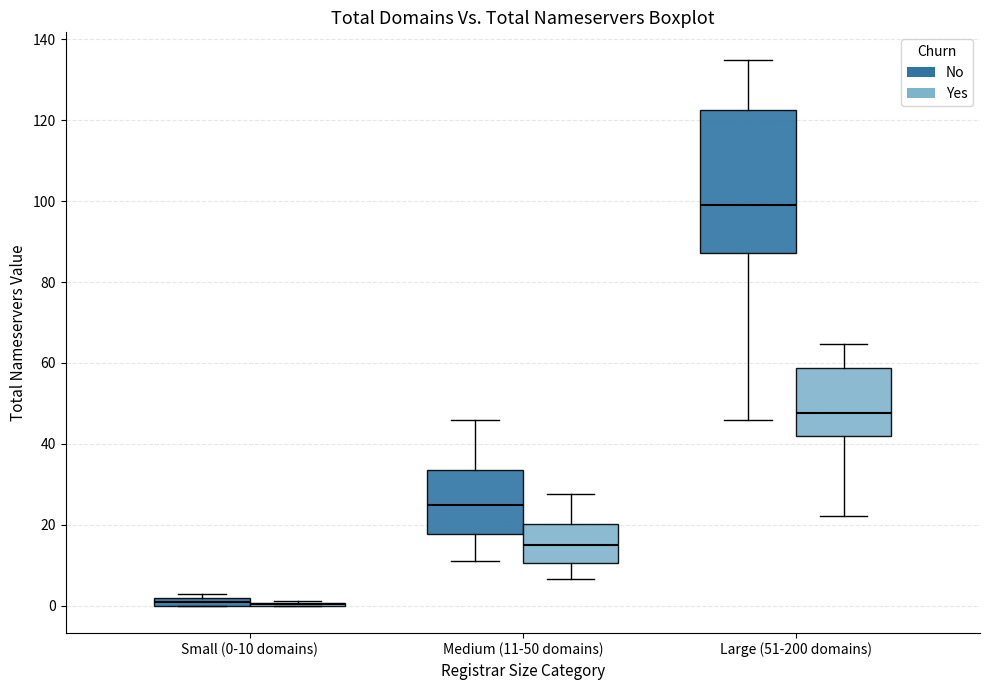

Which box is the tallest, from its lower edge to its upper edge?

Large (51-200 domains) (No)